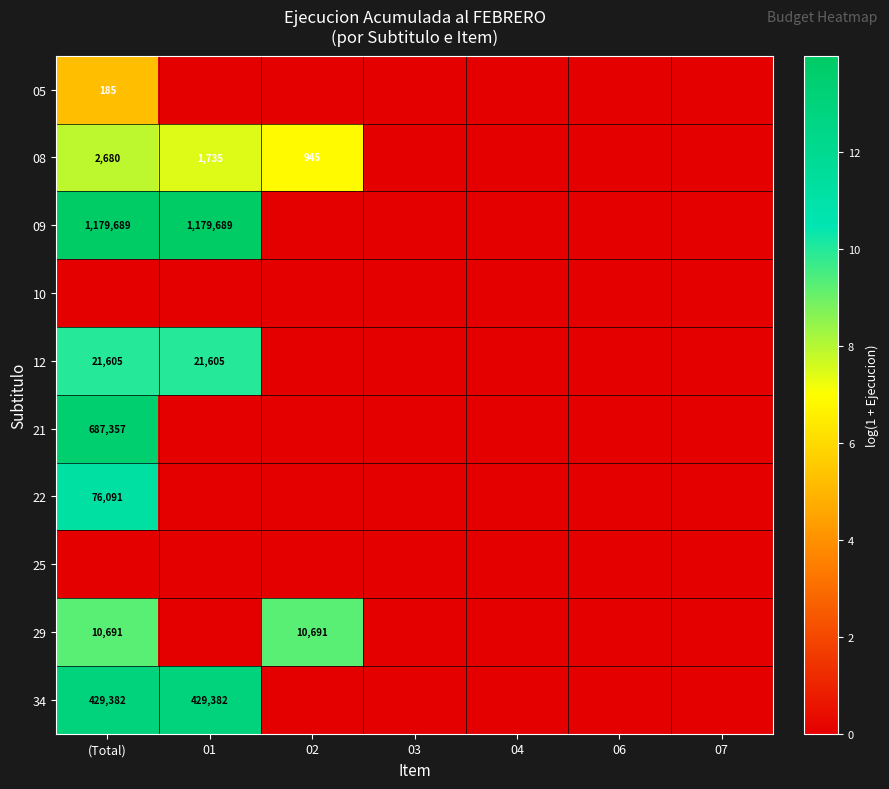

What is the spread (max minus min) of values at 02?

9.3